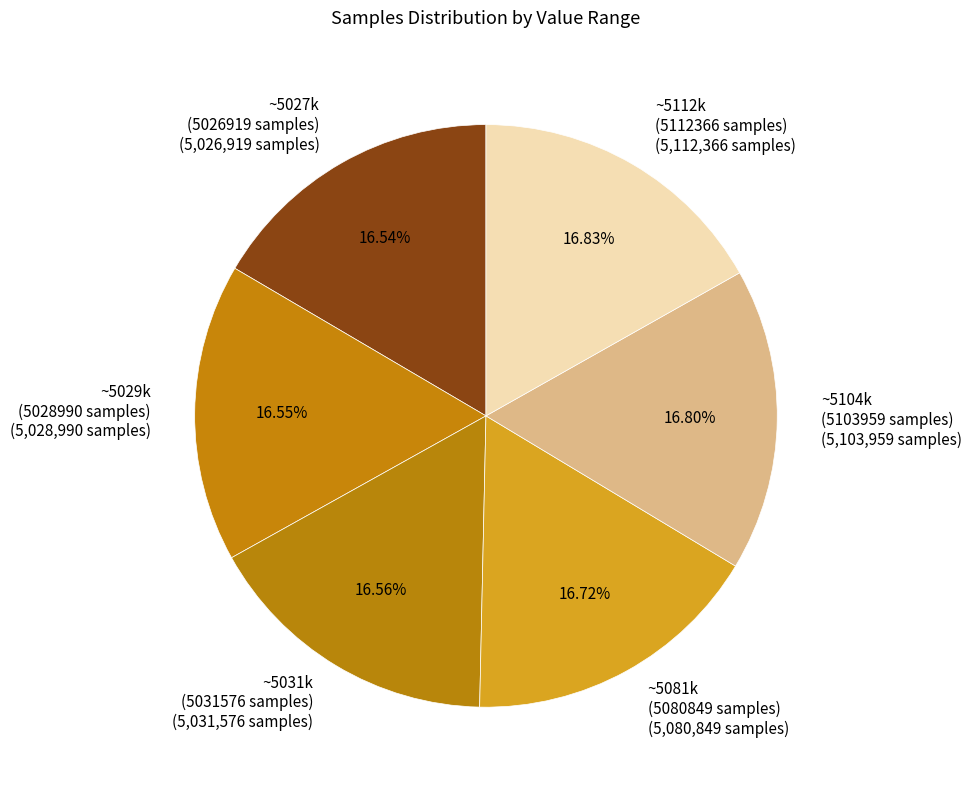

Is the sum of ~5081k (5080849 samples) (5,080,849 samples) and ~5029k (5028990 samples) (5,028,990 samples) greater than half?

No